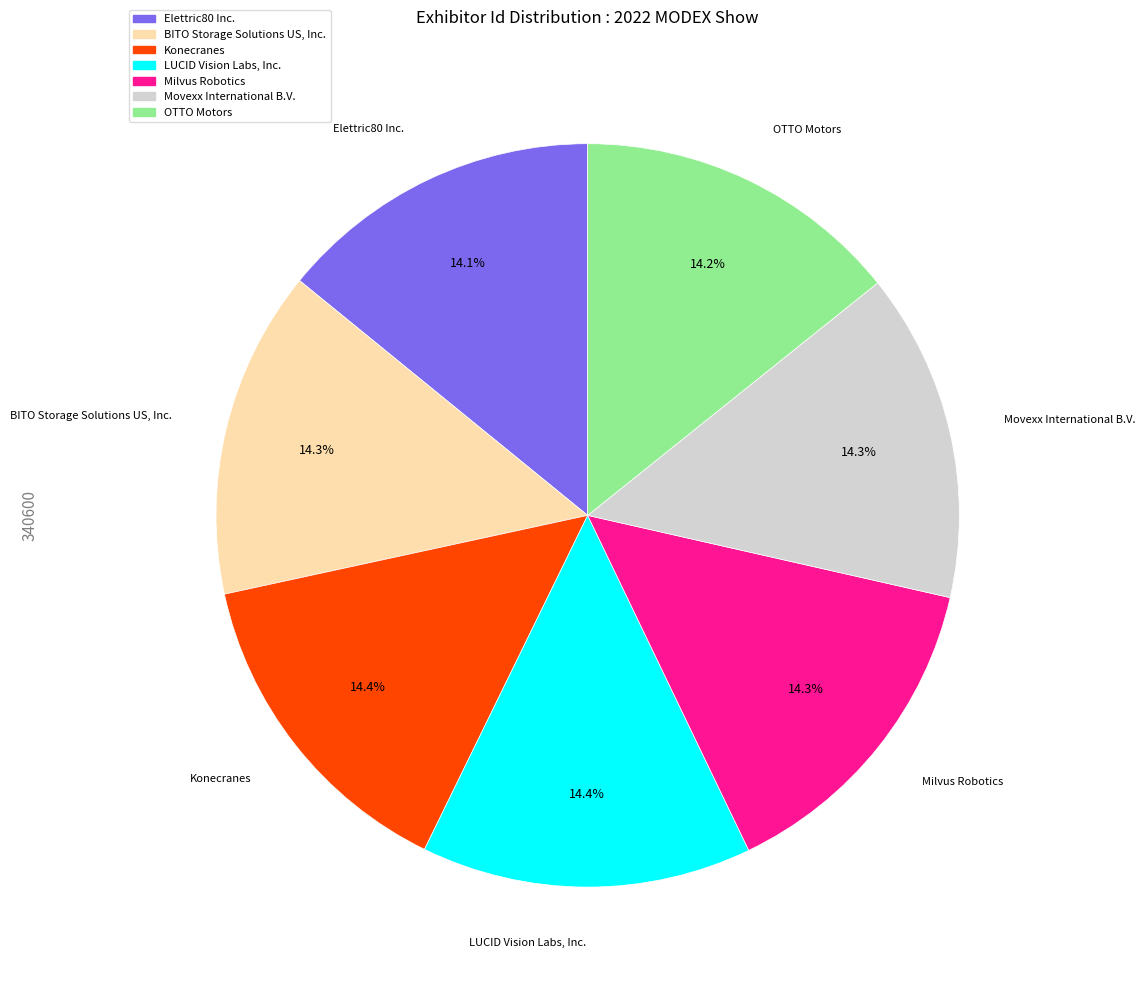

What percentage is the Milvus Robotics slice, to the nearest percent?

14%